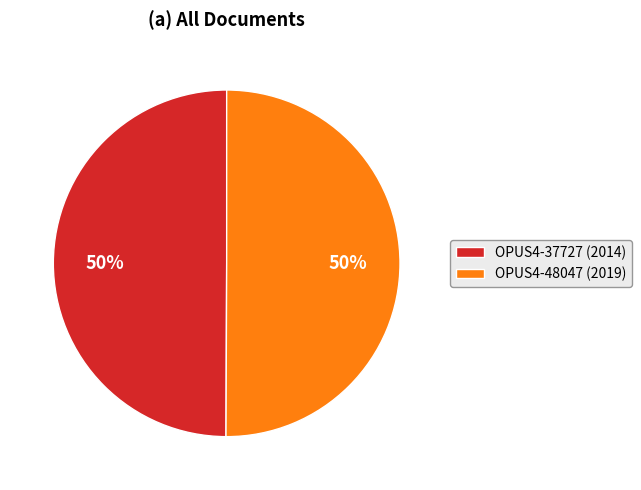

Approximately how many times larger is the value at OPUS4-48047 (2019) compared to OPUS4-37727 (2014)?

1.0